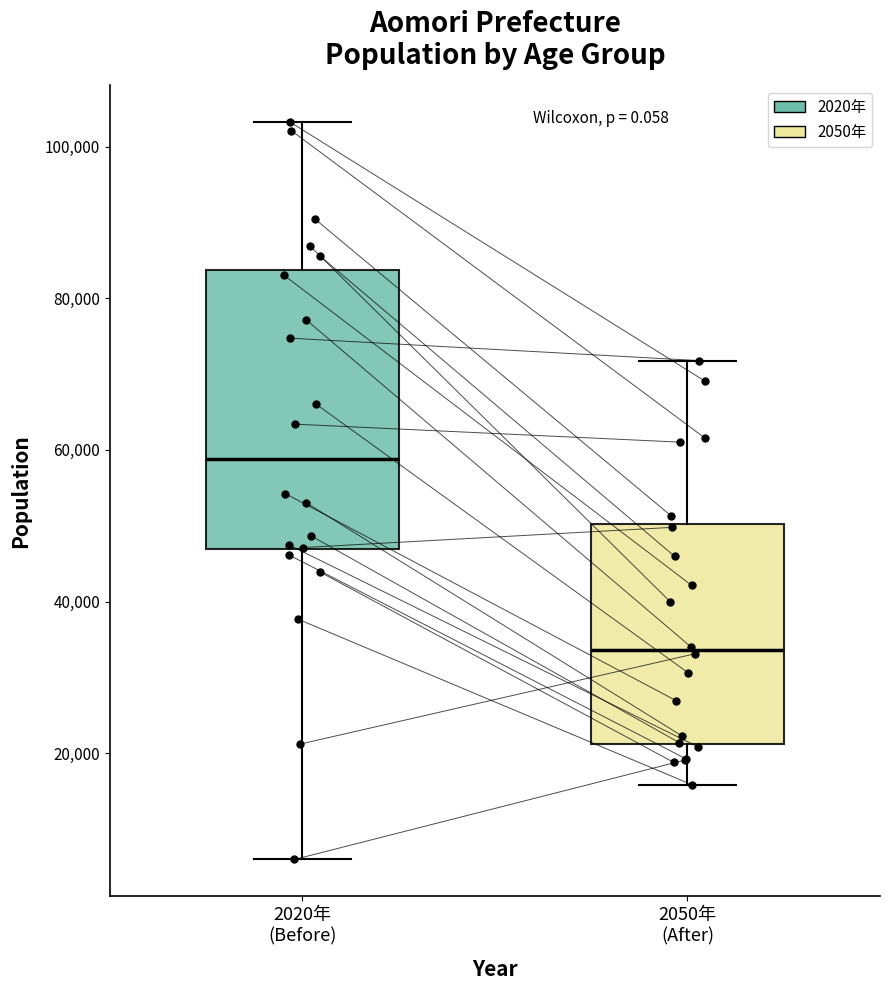

Reading left to right, transcribe this box plot: for each box, give where its median line is, the range the box spans, and where its two whiskers end, as read against the y-axis. The values are not printed on the chart, so give them approximately, as read against the axis.

2020年 (Before): median 58000, box 46000 to 84000, whiskers 6000 to 104000
2050年 (After): median 34000, box 22000 to 50000, whiskers 16000 to 72000